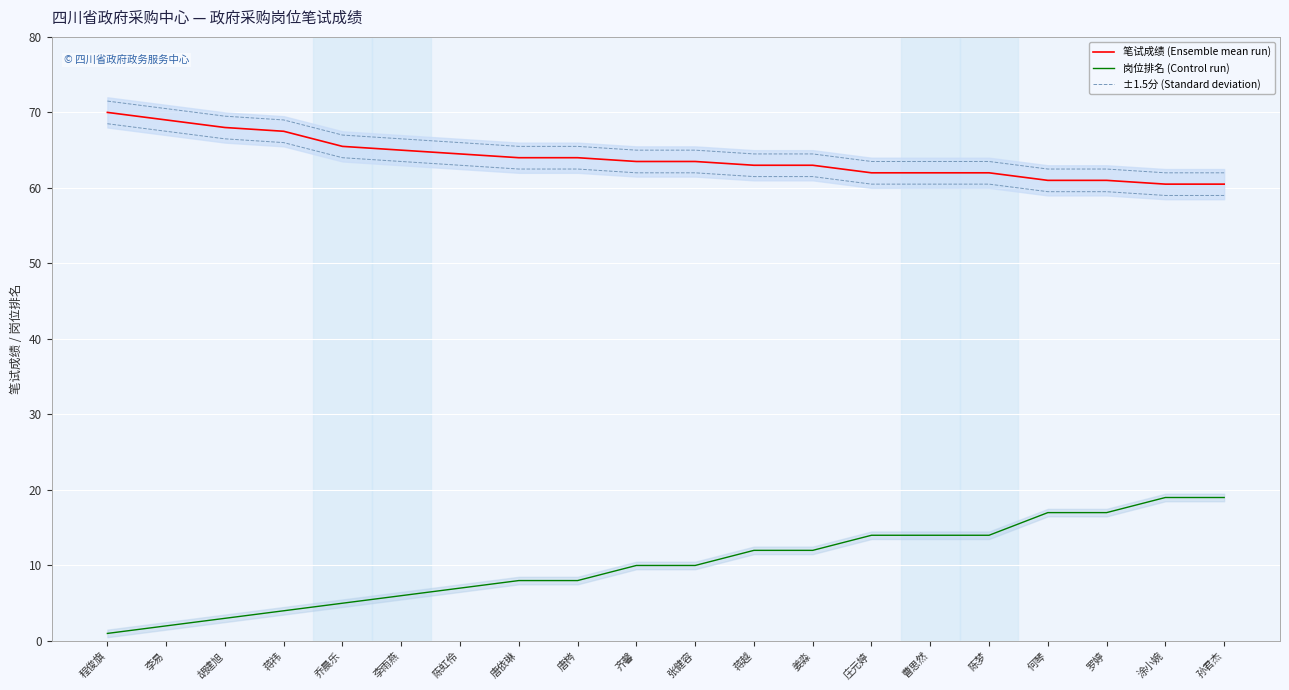

What is the difference between the 笔试成绩 (Ensemble mean run) values at 李雨燕 and 唐依琳?

1.0